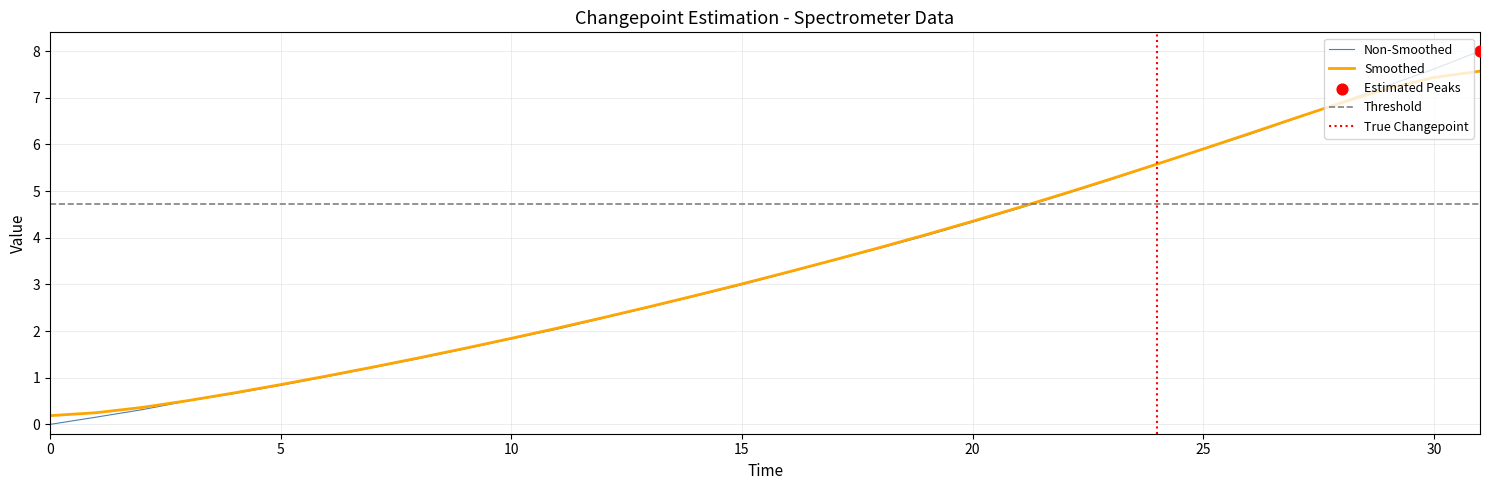

At how many categories does at least one series exceed 4?

13